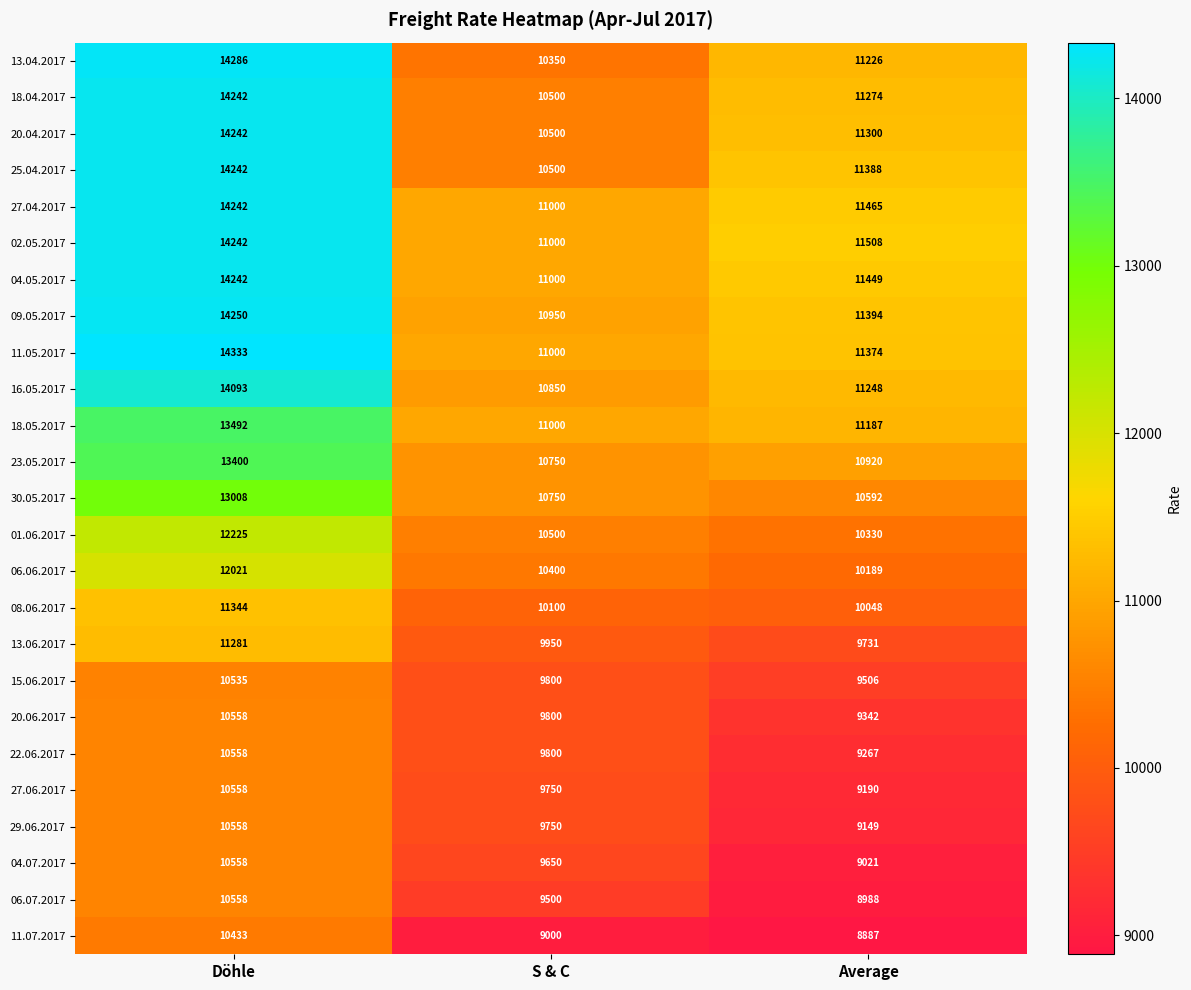

How many categories are shown in the chart?

3